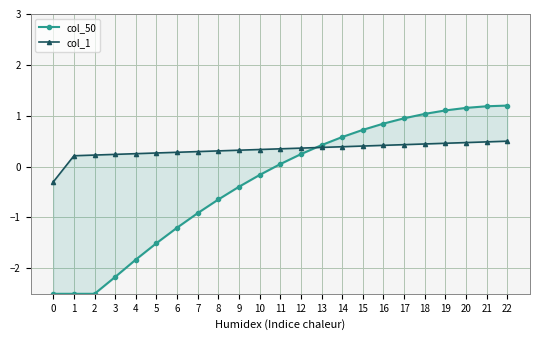

What is the difference between the col_50 values at 1 and 5?

1.0